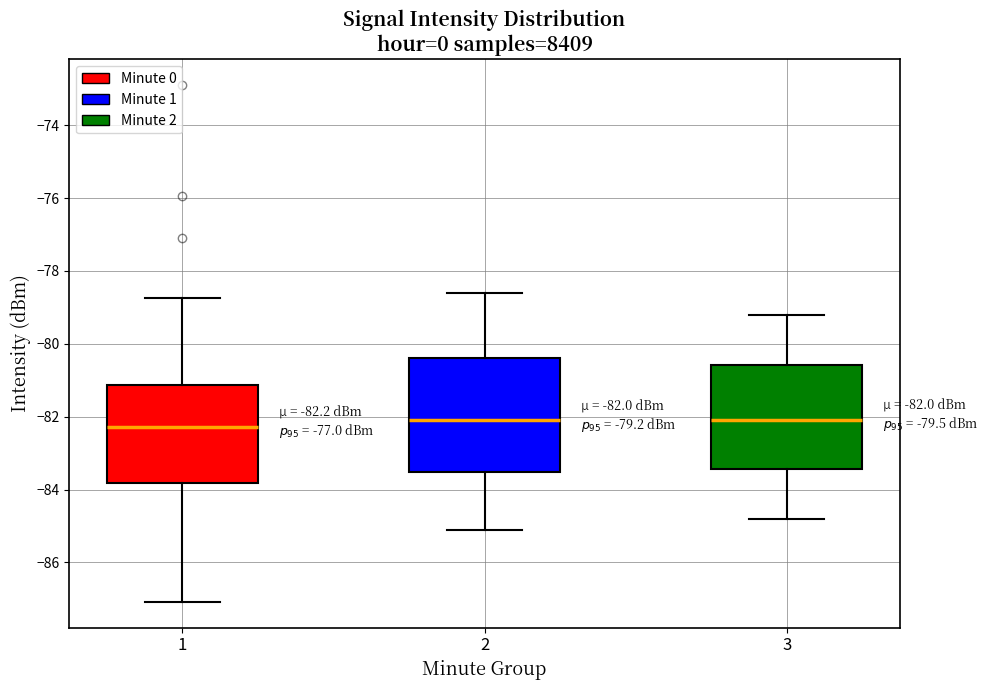

Which box is the tallest, from its lower edge to its upper edge?

2